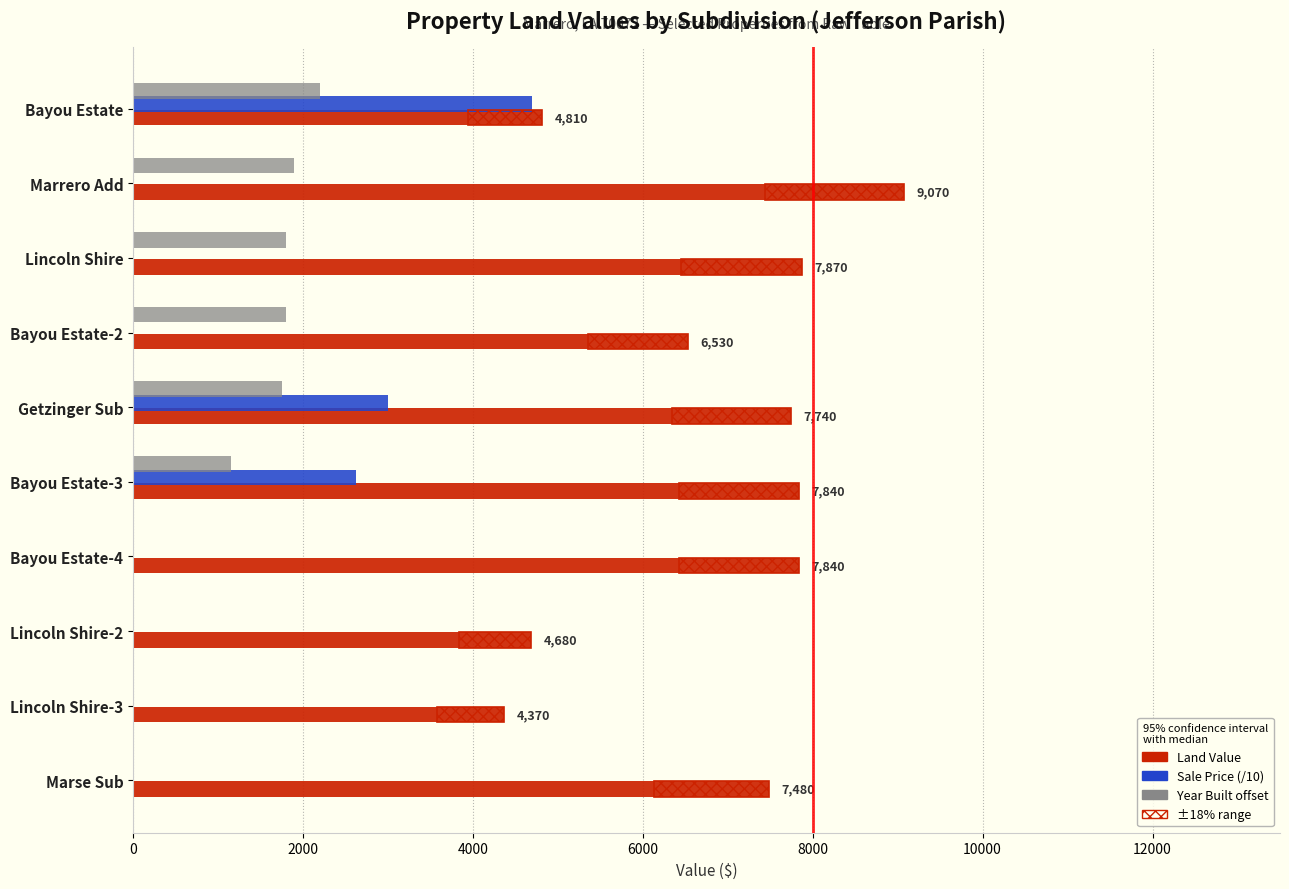

True or false: ±Range has a value of 543.8 at Lincoln Shire.

False